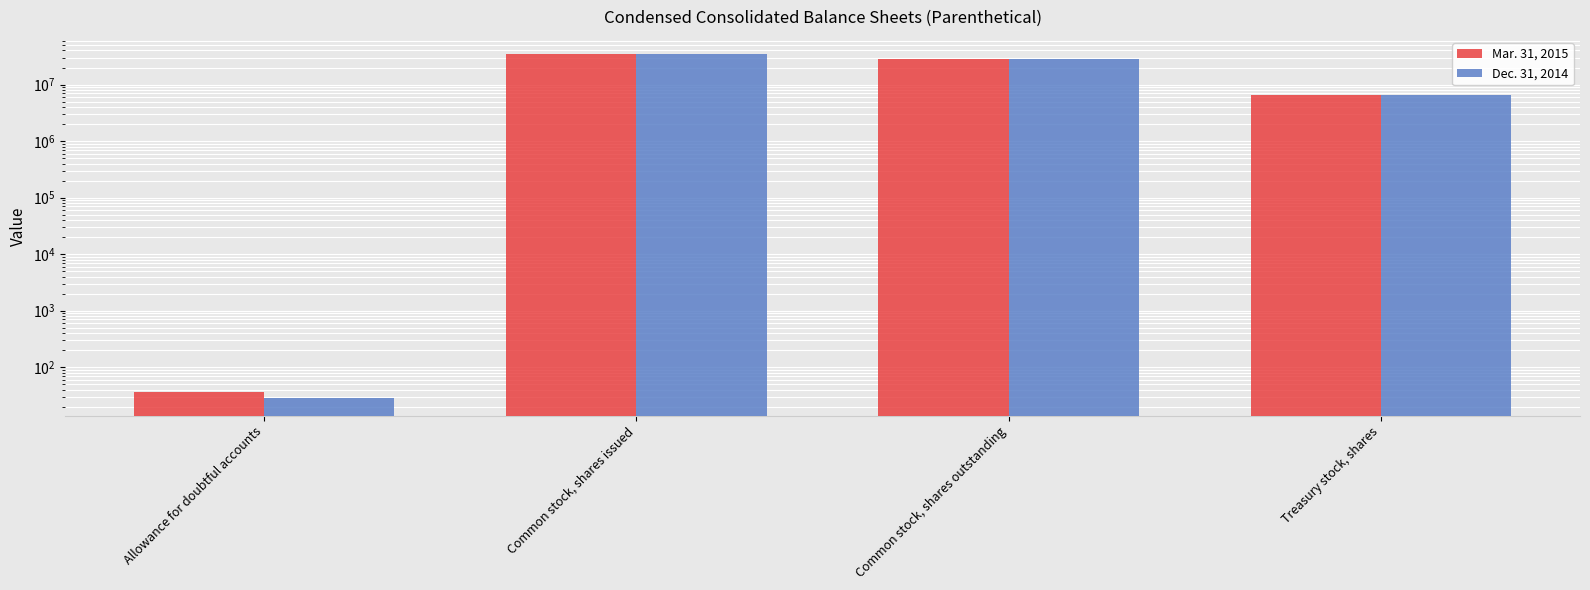

What position from the right is Common stock, shares issued?

3